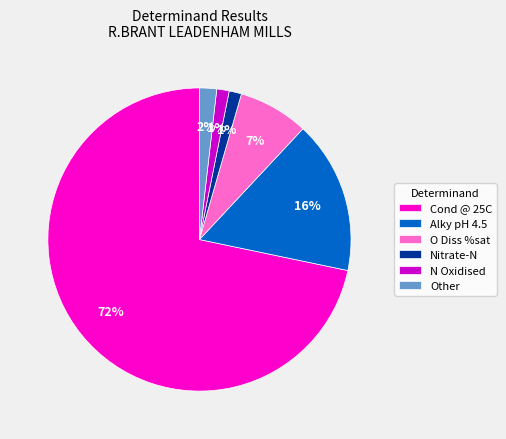

How many slices are in this pie chart?

6